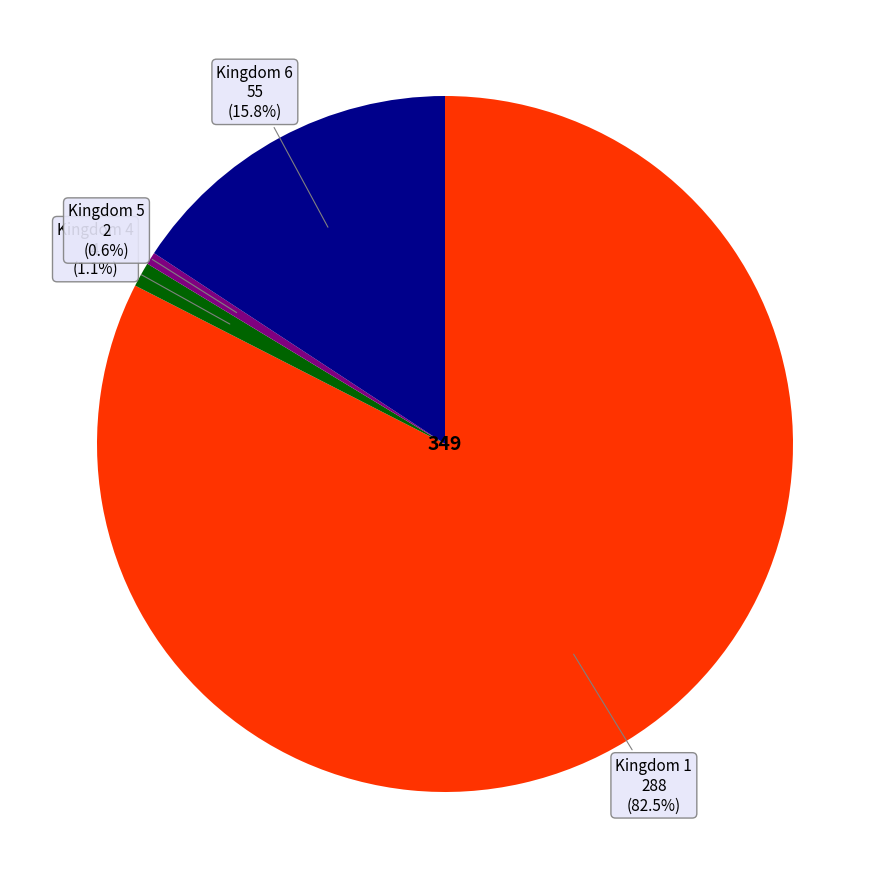

How many segments does this pie chart have?

4